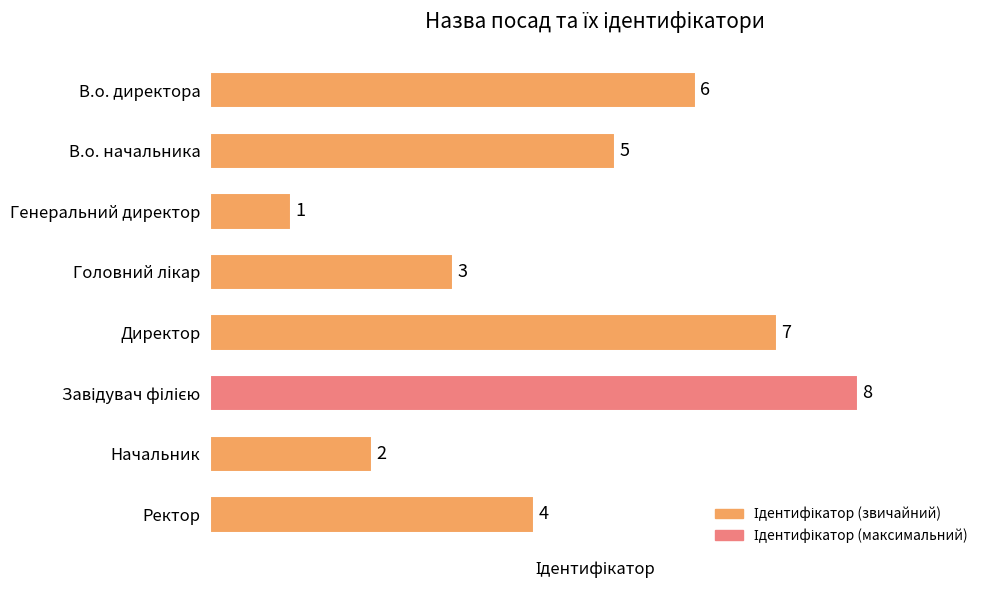

Is it true that the value at Начальник is 3?

False